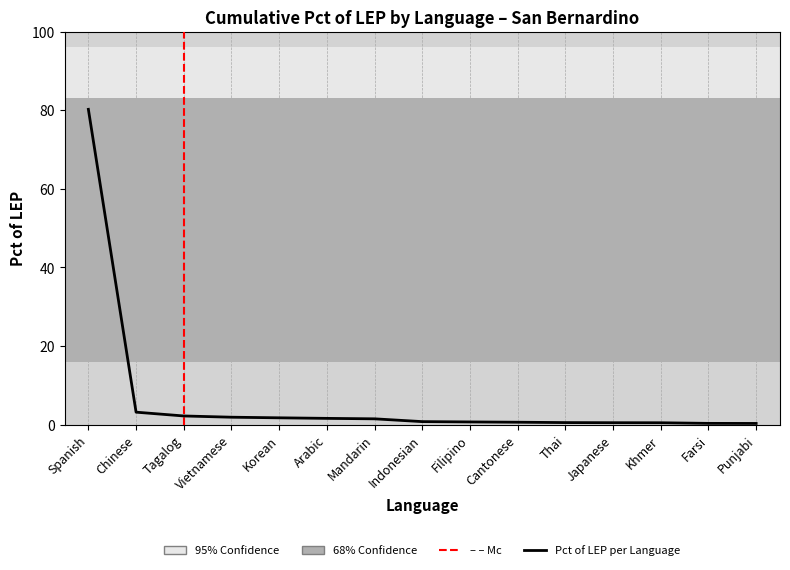

What is the smallest value displayed?

0.3